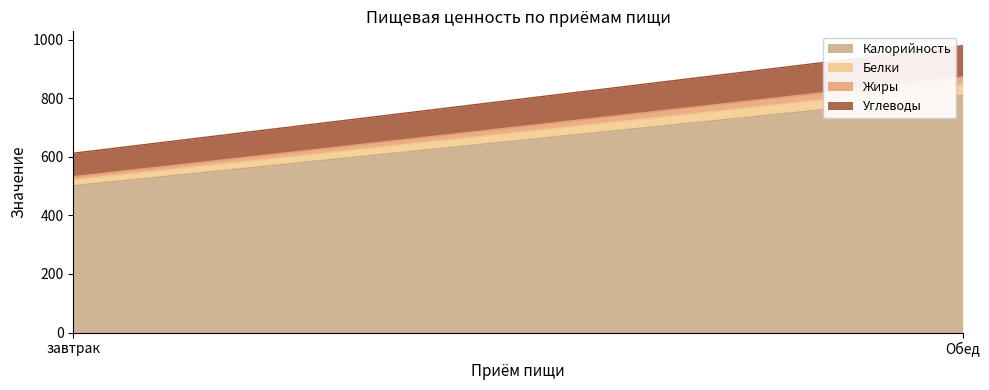

What is the spread (max minus min) of values at Обед?

782